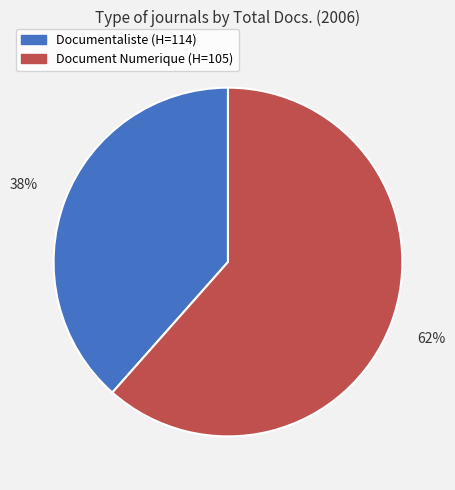

The Document Numerique (H=105) slice represents 73% of the pie. True or false?

False